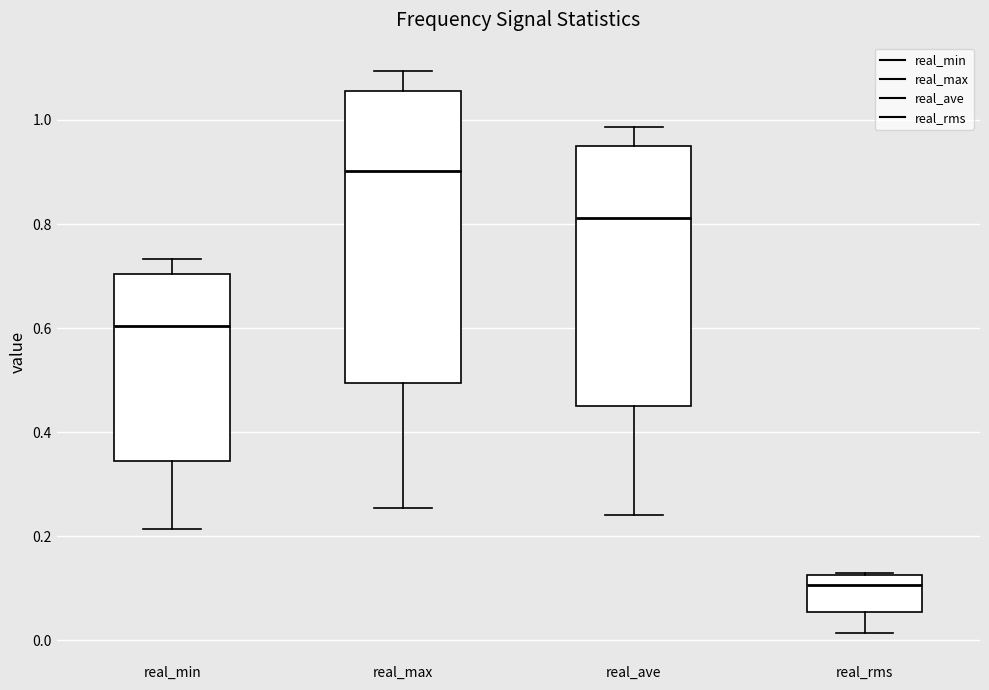

Reading left to right, transcribe this box plot: for each box, give where its median line is, the range the box spans, and where its two whiskers end, as read against the y-axis. The values are not printed on the chart, so give them approximately, as read against the axis.

real_min: median 0.60, box 0.34 to 0.70, whiskers 0.22 to 0.74
real_max: median 0.90, box 0.50 to 1.06, whiskers 0.26 to 1.10
real_ave: median 0.82, box 0.44 to 0.96, whiskers 0.24 to 0.98
real_rms: median 0.10, box 0.06 to 0.12, whiskers 0.02 to 0.12